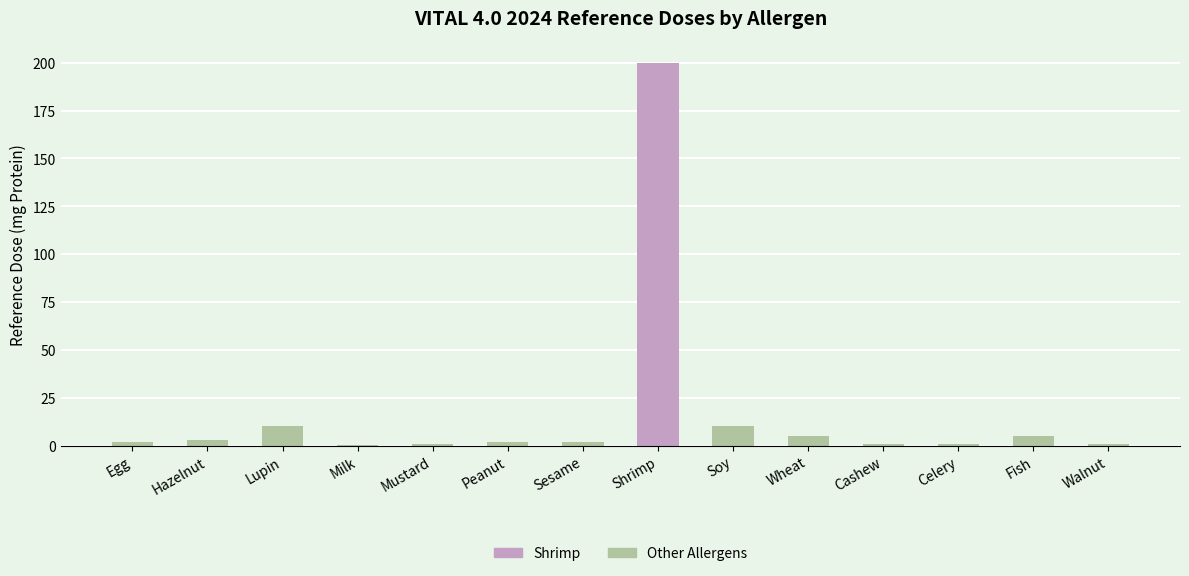

At which category does the chart reach its peak across all series?

Shrimp